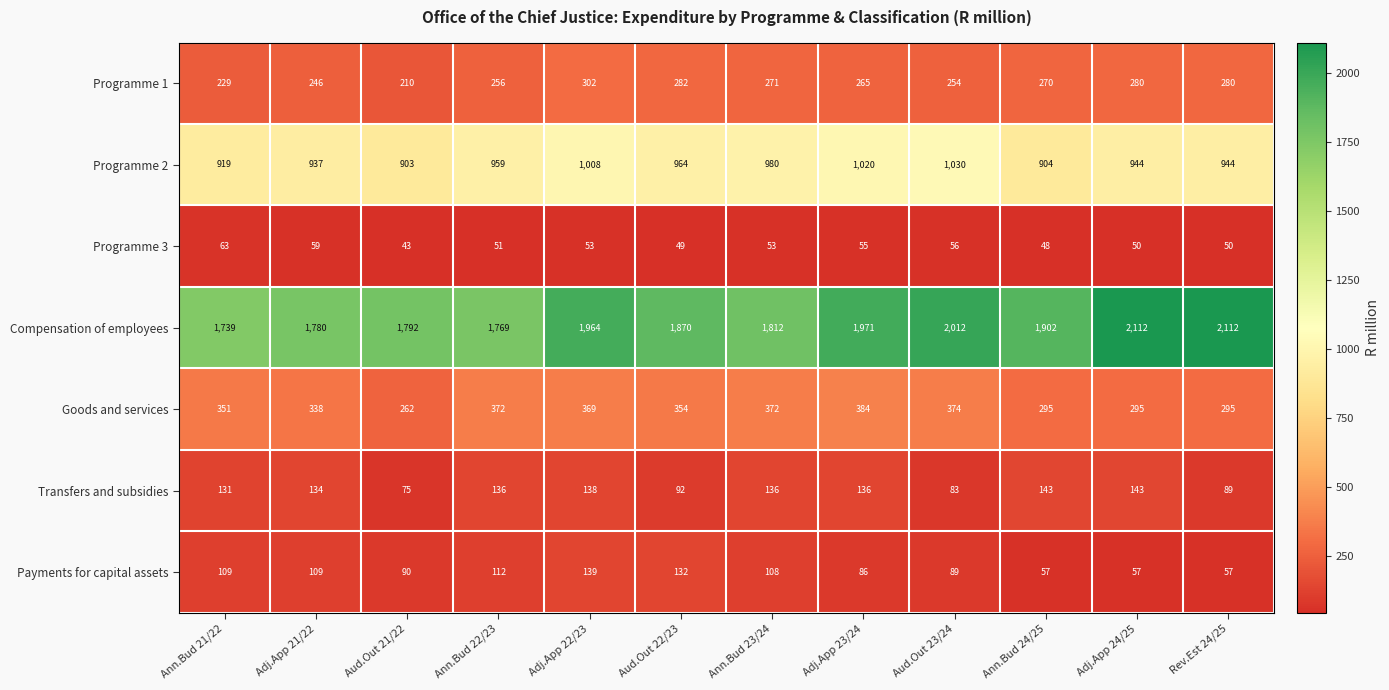

Which label corresponds to the smallest value in the chart?

Aud.Out 21/22